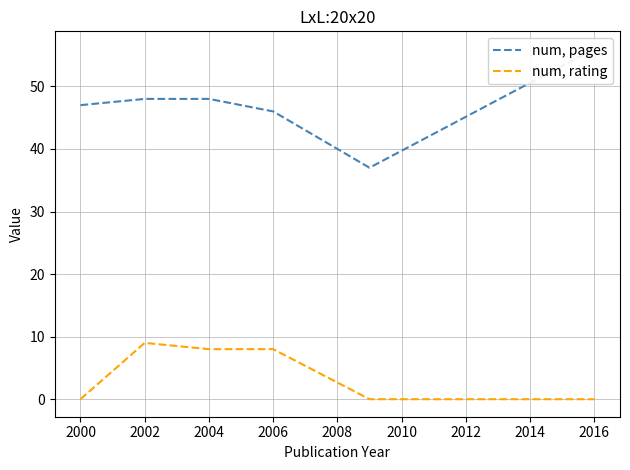

What is the value of the num, rating point at the 2nd from the left?

9